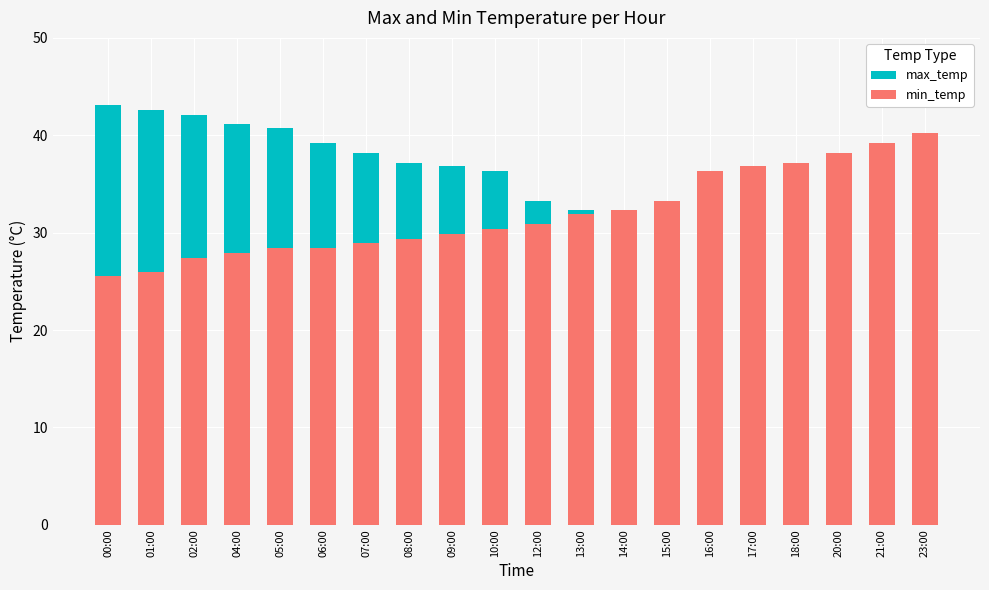

What is the highest value of the min_temp series?

40.2